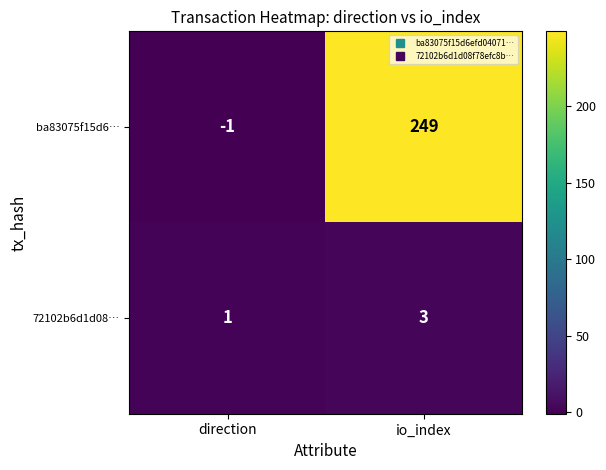

Count the number of data series in this chart.

2